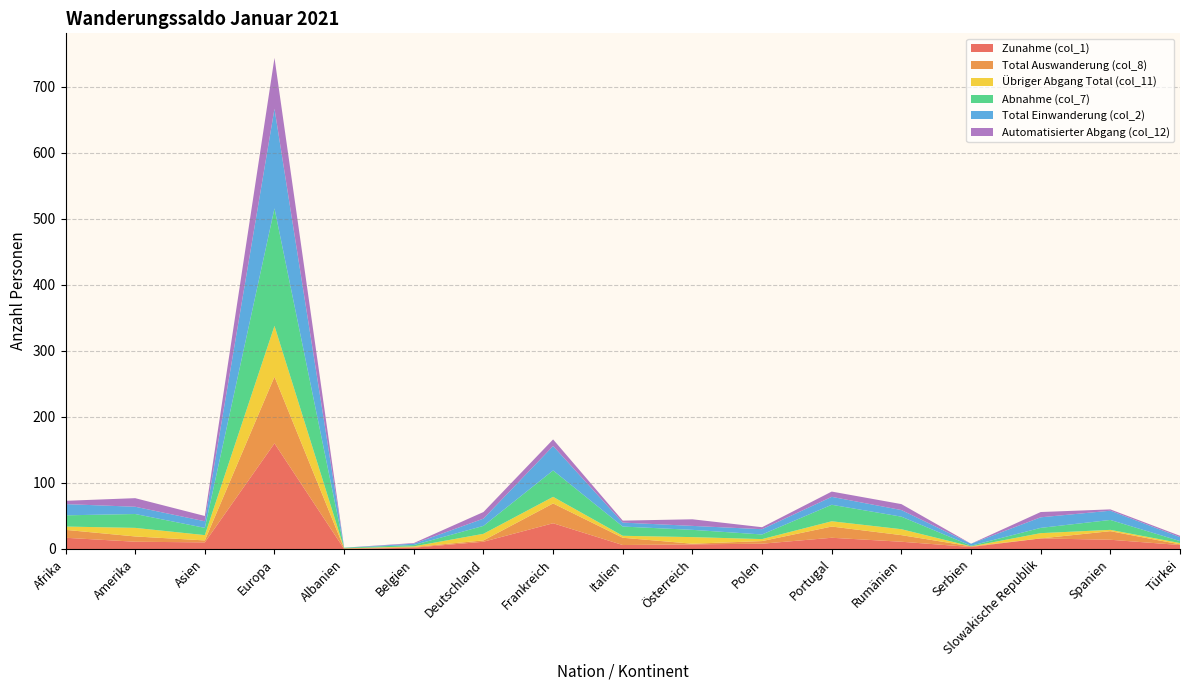

Reading left to right, list all the values displayed in this chart.

Zunahme (col_1): Afrika=17	Amerika=11	Asien=10	Europa=160	Albanien=0	Belgien=2	Deutschland=11	Frankreich=39	Italien=6	Österreich=7	Polen=8	Portugal=17	Rumänien=11	Serbien=3	Slowakische Republik=16	Spanien=14	Türkei=6
Total Auswanderung (col_8): Afrika=12	Amerika=8	Asien=3	Europa=101	Albanien=1	Belgien=1	Deutschland=2	Frankreich=30	Italien=11	Österreich=1	Polen=4	Portugal=17	Rumänien=10	Serbien=1	Slowakische Republik=0	Spanien=13	Türkei=1
Übriger Abgang Total (col_11): Afrika=5	Amerika=13	Asien=8	Europa=77	Albanien=0	Belgien=1	Deutschland=10	Frankreich=10	Italien=3	Österreich=10	Polen=3	Portugal=8	Rumänien=9	Serbien=0	Slowakische Republik=8	Spanien=2	Türkei=2
Abnahme (col_7): Afrika=17	Amerika=21	Asien=11	Europa=178	Albanien=1	Belgien=2	Deutschland=12	Frankreich=40	Italien=14	Österreich=11	Polen=7	Portugal=25	Rumänien=19	Serbien=1	Slowakische Republik=8	Spanien=15	Türkei=3
Total Einwanderung (col_2): Afrika=17	Amerika=11	Asien=10	Europa=151	Albanien=0	Belgien=2	Deutschland=11	Frankreich=37	Italien=6	Österreich=6	Polen=8	Portugal=12	Rumänien=10	Serbien=3	Slowakische Republik=16	Spanien=14	Türkei=6
Automatisierter Abgang (col_12): Afrika=5	Amerika=13	Asien=8	Europa=77	Albanien=0	Belgien=1	Deutschland=10	Frankreich=10	Italien=3	Österreich=10	Polen=3	Portugal=8	Rumänien=9	Serbien=0	Slowakische Republik=8	Spanien=2	Türkei=2